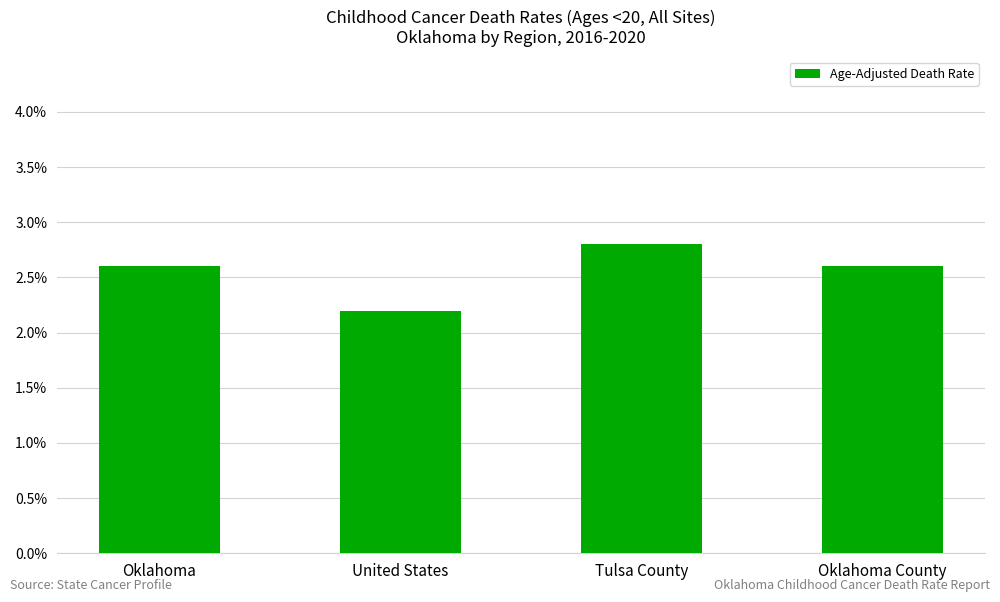

What is the sum of the values at Oklahoma and Tulsa County?

5.4